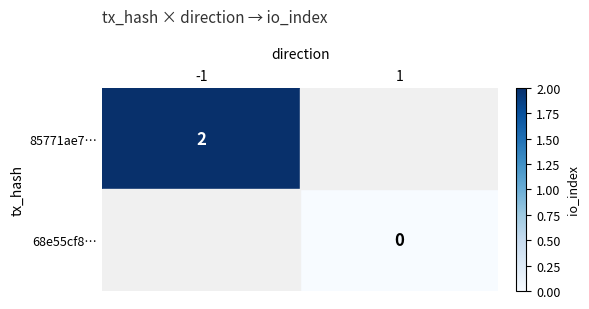

Between 1 and -1, which is larger?

-1